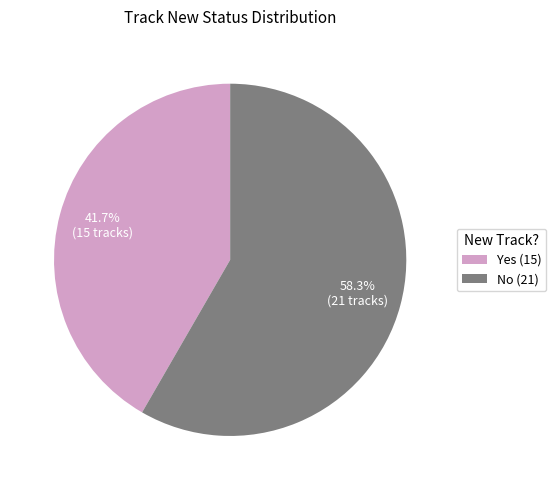

Is the sum of Yes and No greater than half?

Yes